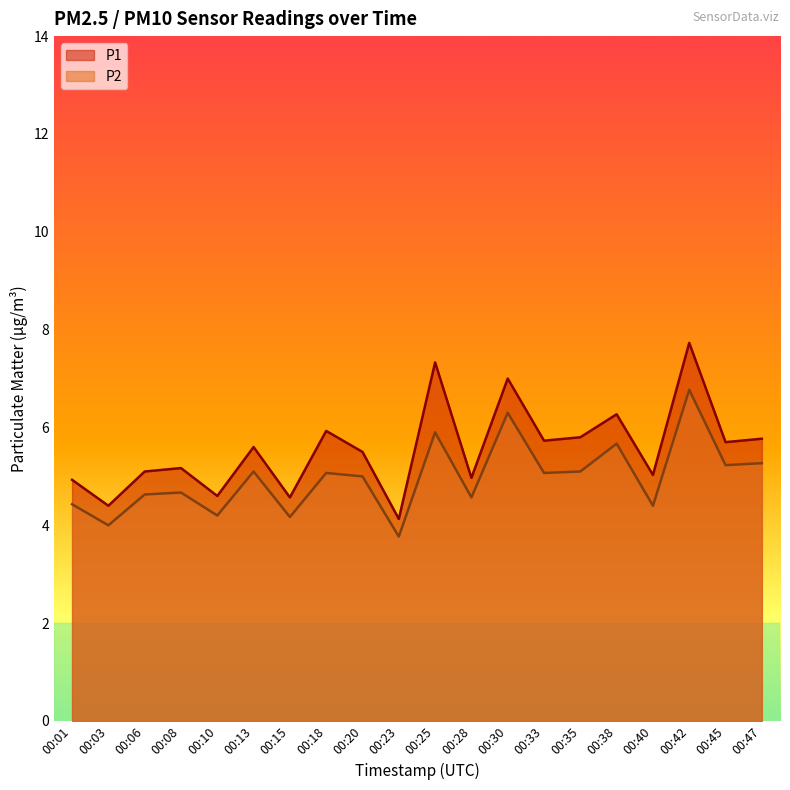

Rank the series by their maximum value, from lowest to highest.

P2, P1